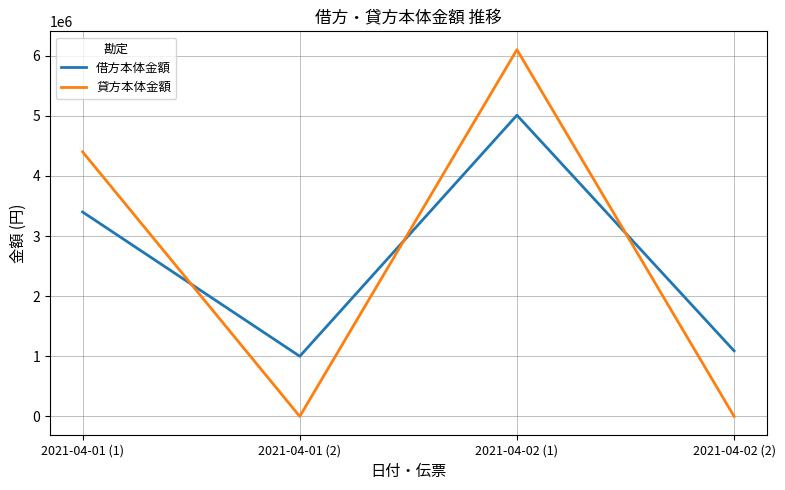

How many series are shown in this chart?

2